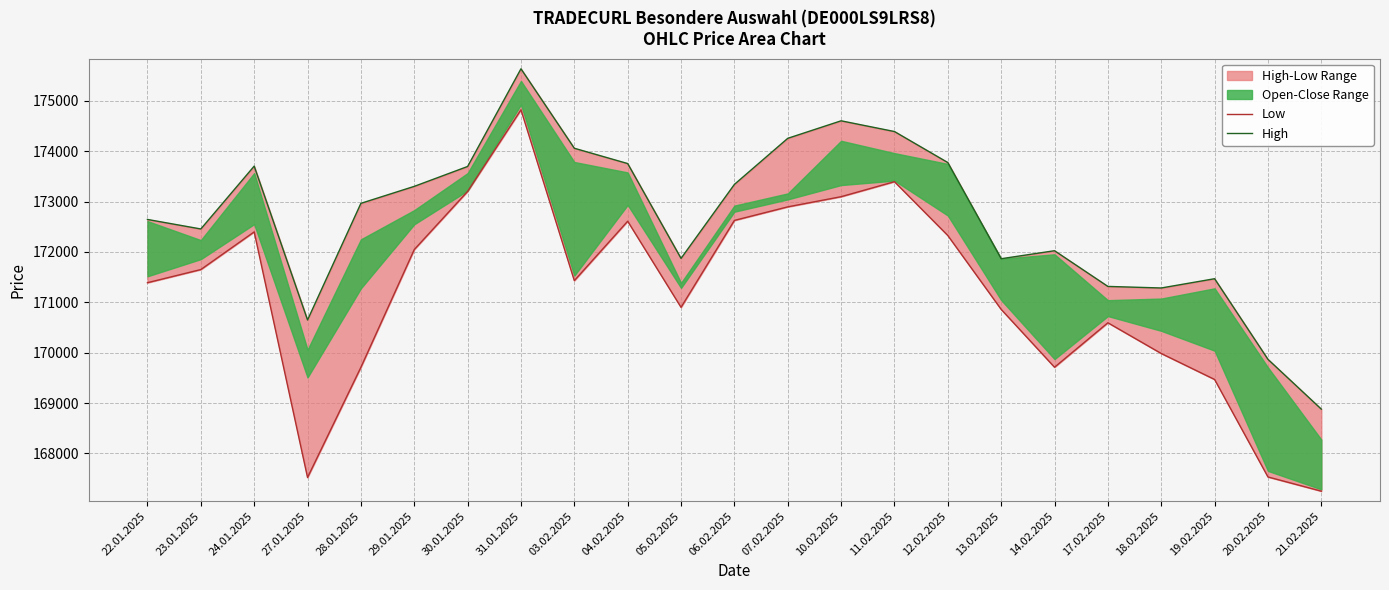

How many lines are shown in the chart?

2